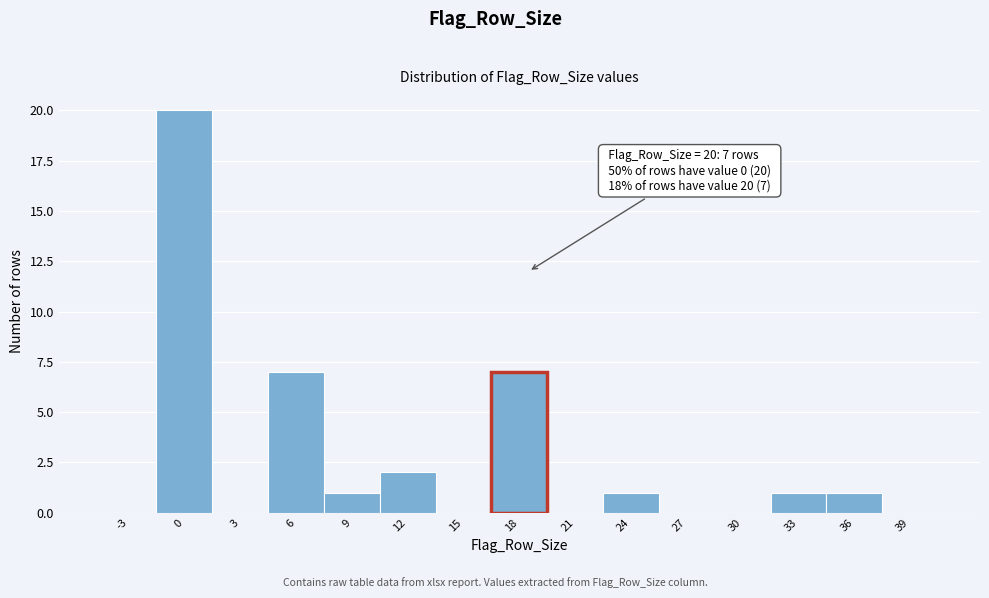

Reading left to right, transcribe all the data shown in this chart.

-3=0	0=20	3=0	6=7	9=1	12=2	15=0	18=7	21=0	24=1	27=0	30=0	33=1	36=1	39=0